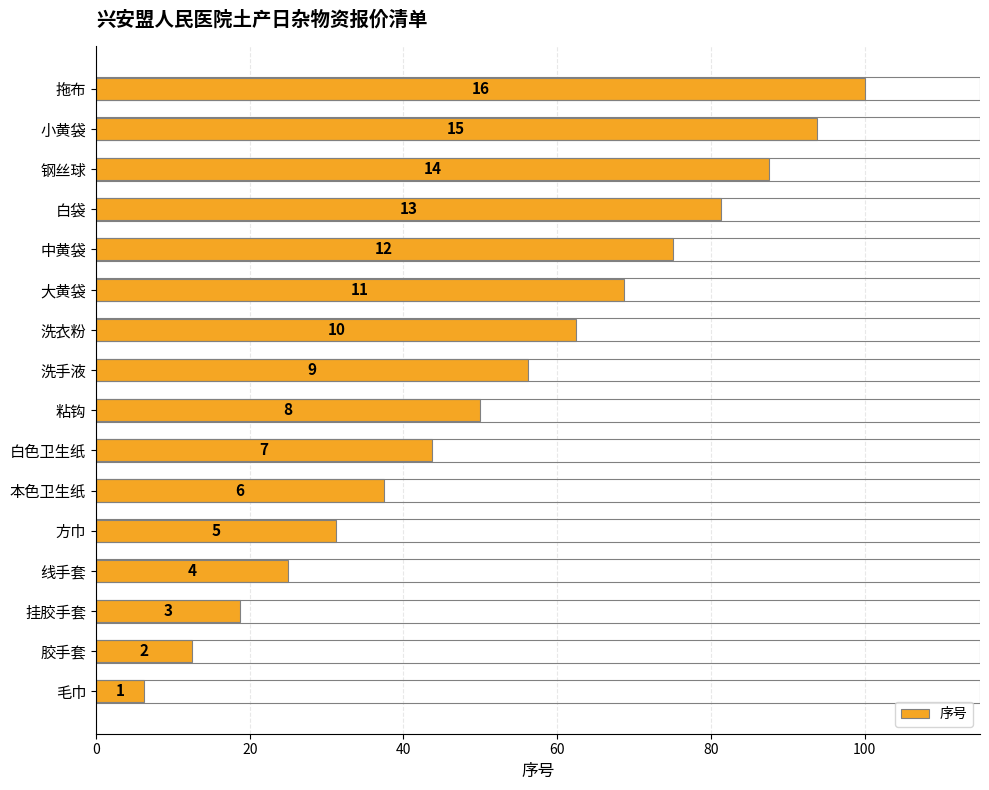

How many bars are there in total?

16